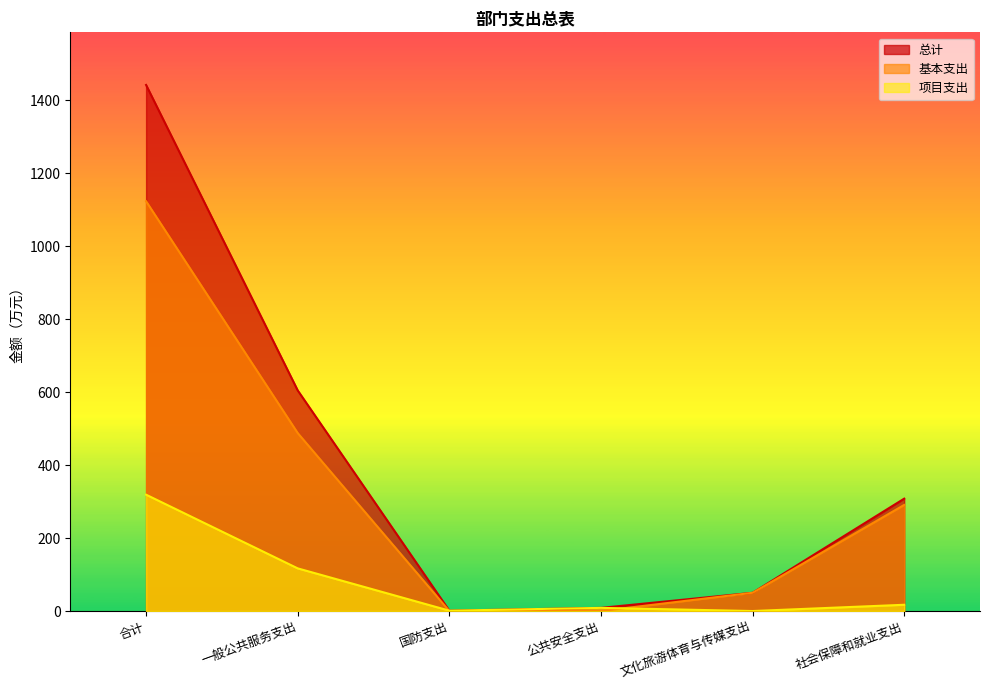

At which label does 基本支出 reach its minimum?

国防支出